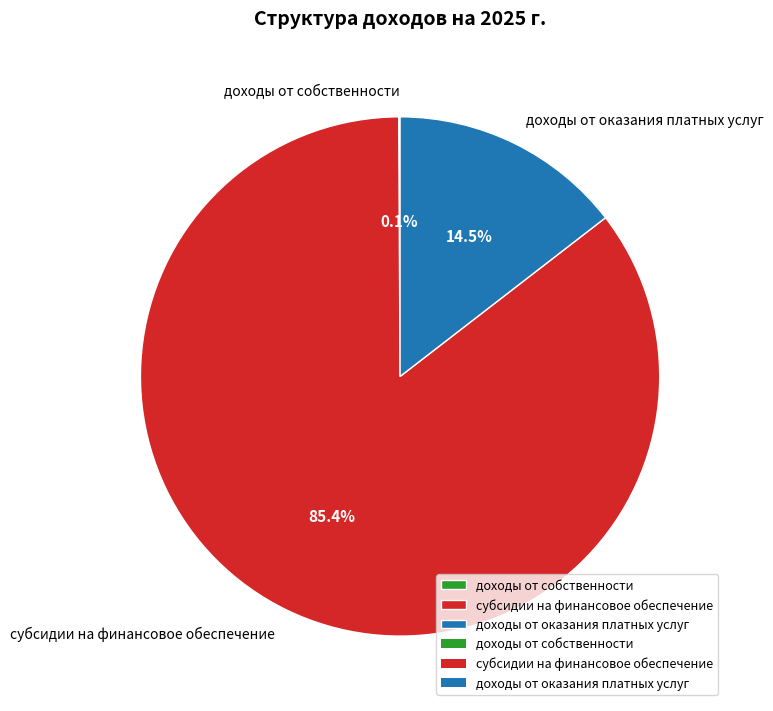

Which category has the biggest portion of the pie?

субсидии на финансовое обеспечение